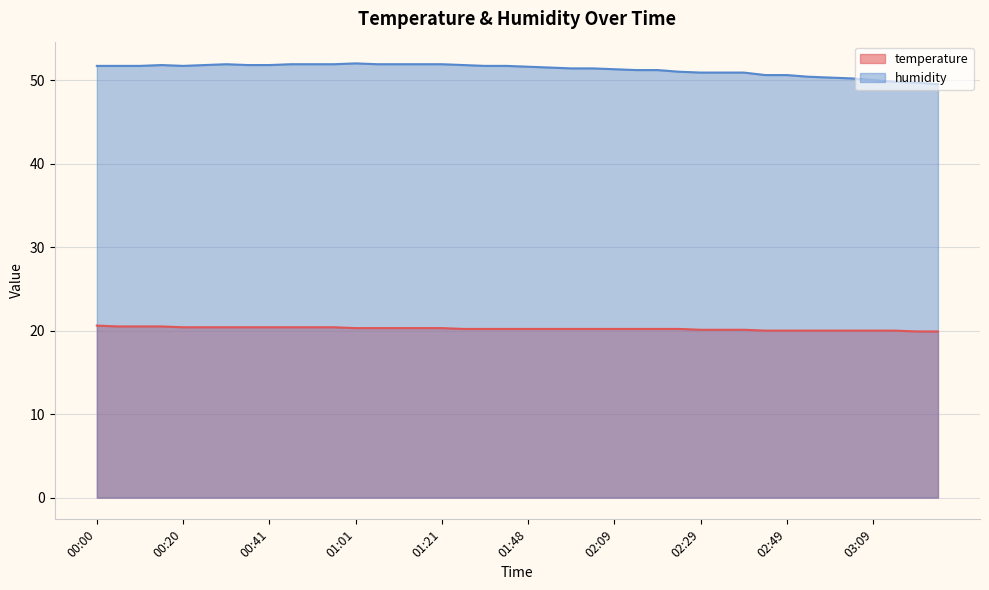

True or false: humidity and temperature cross at least once.

False